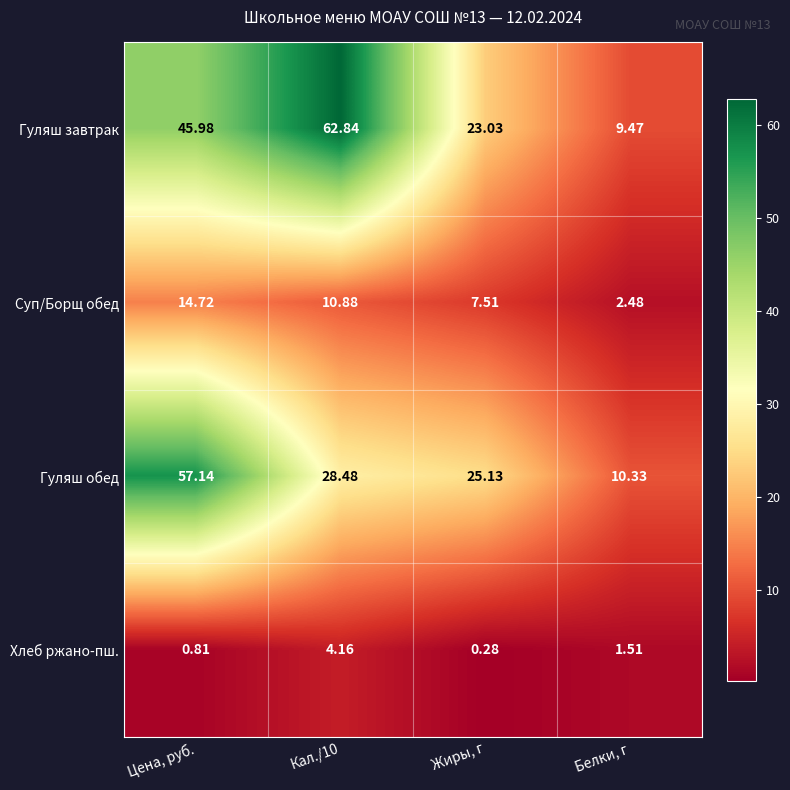

At Белки, г, list the series in order from largest to smallest.

Гуляш обед, Гуляш завтрак, Суп/Борщ обед, Хлеб ржано-пш.